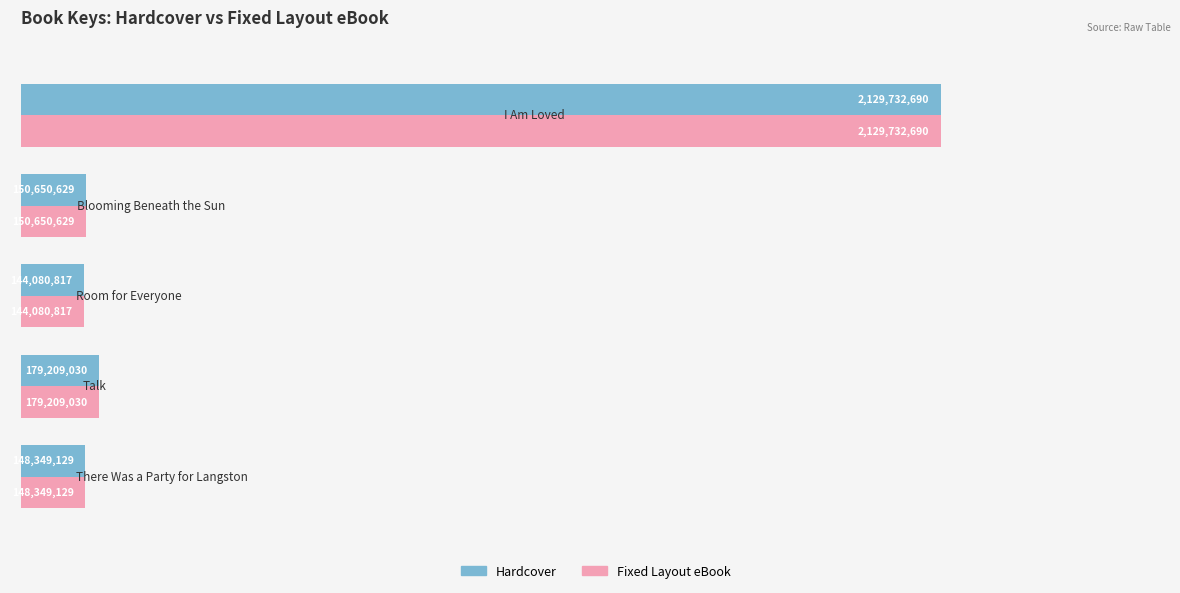

What are all the series names shown in the legend?

Hardcover, Fixed Layout eBook